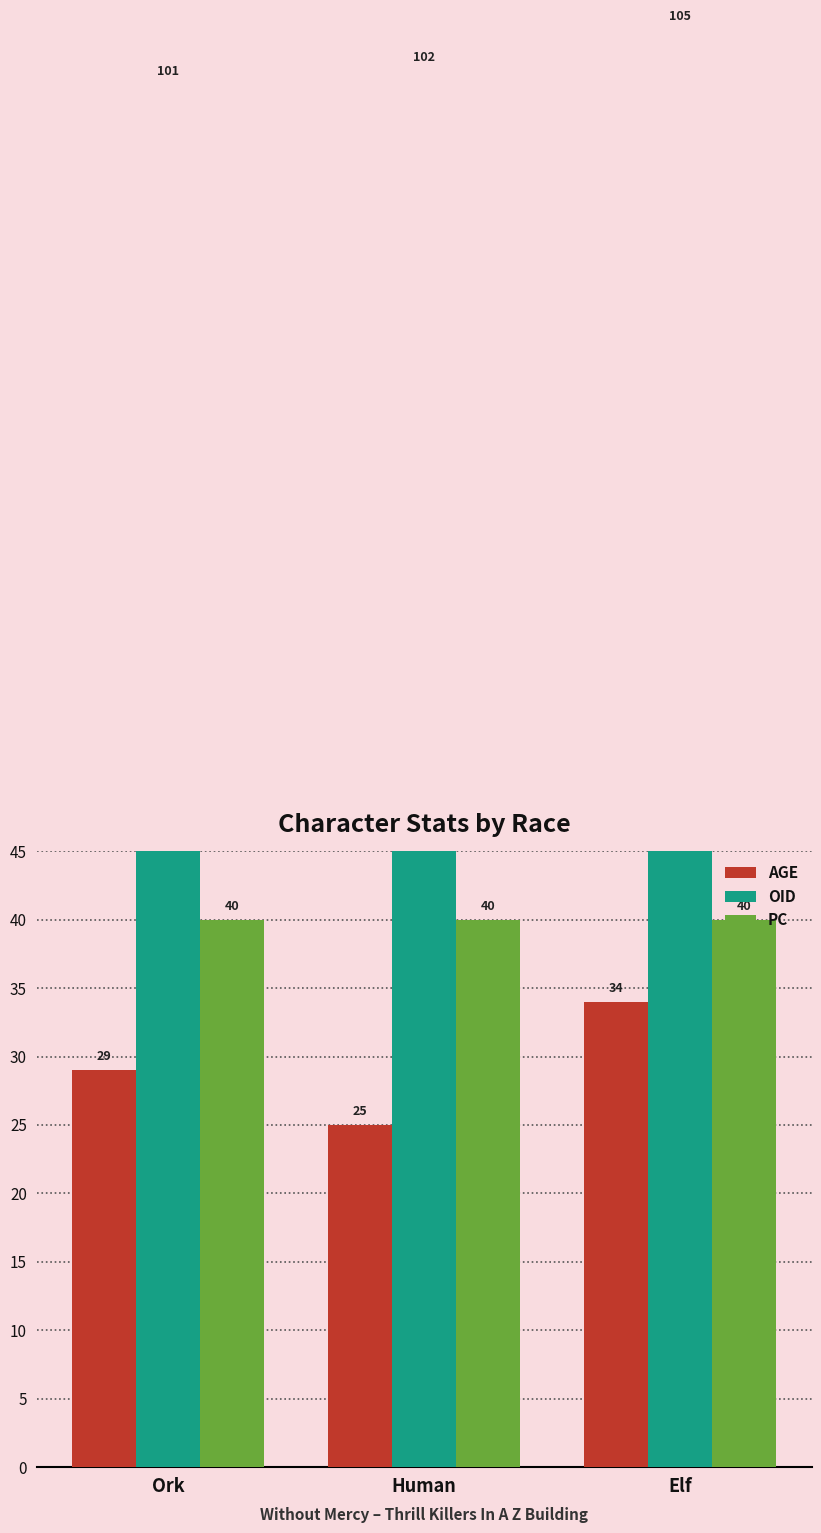

What value does the OID series have at Human?

102